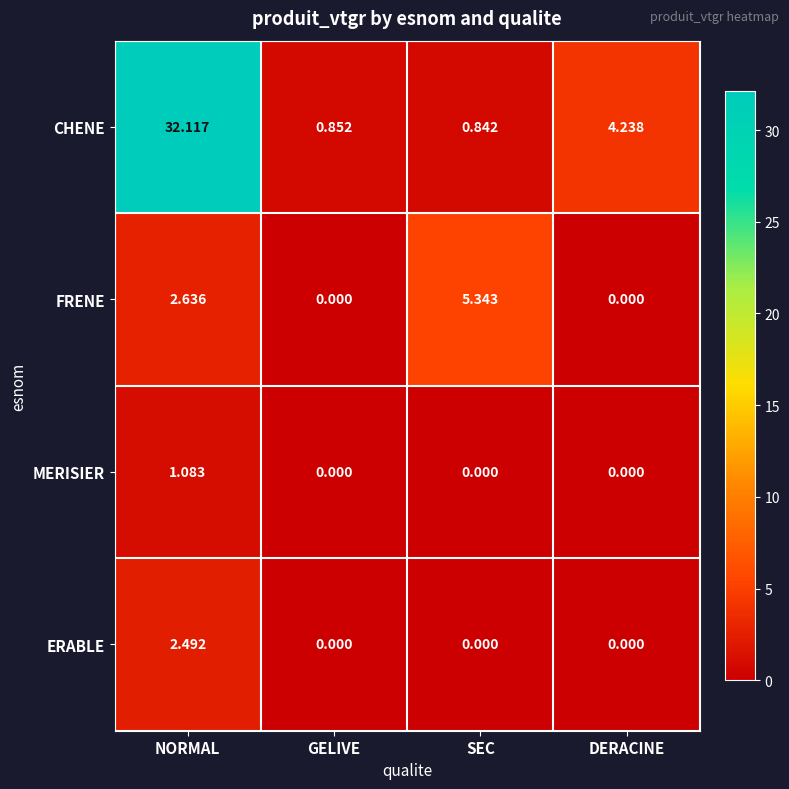

Where is FRENE nearest to the value 2?

NORMAL